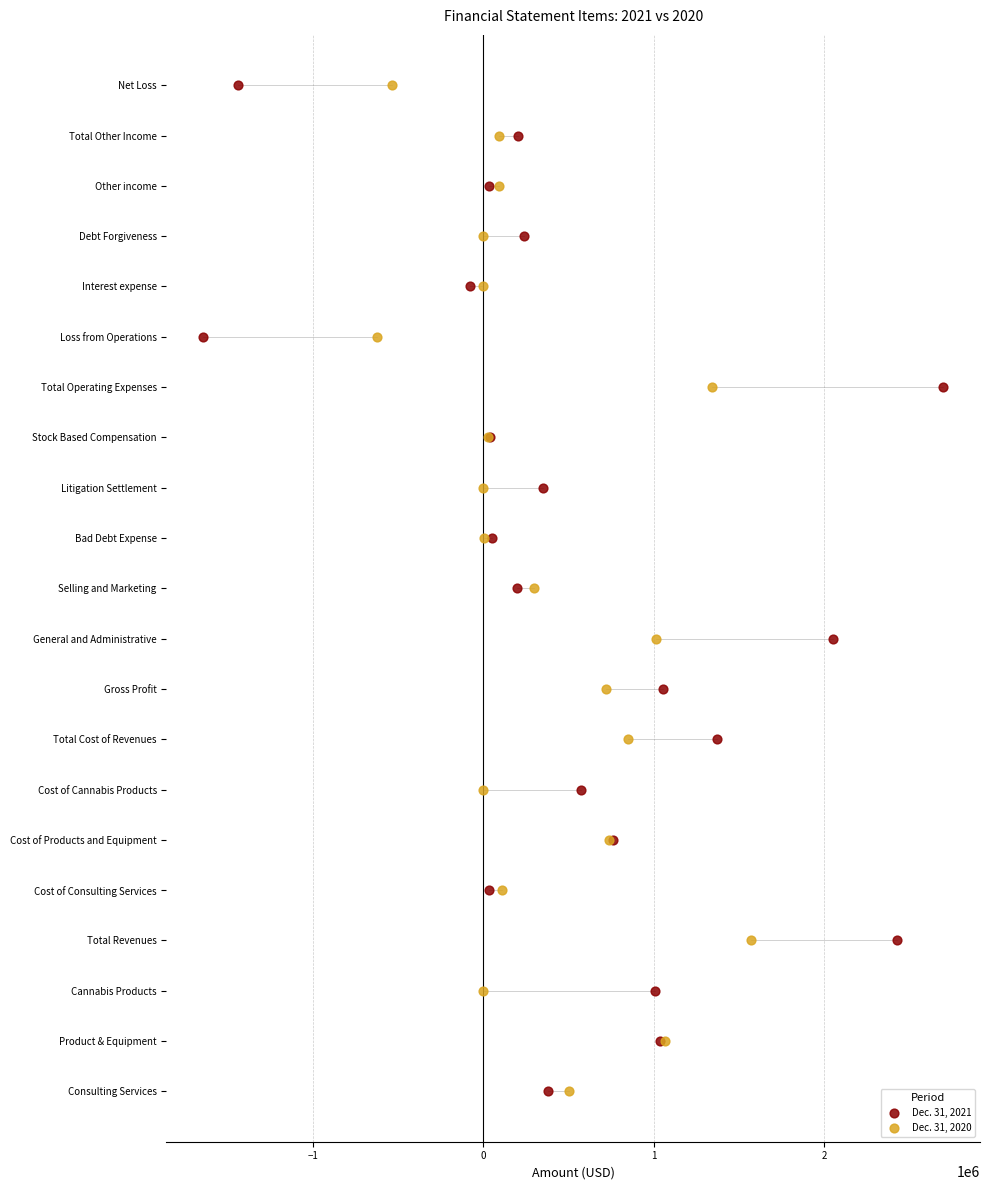

What are all the series names shown in the legend?

Dec. 31, 2021, Dec. 31, 2020